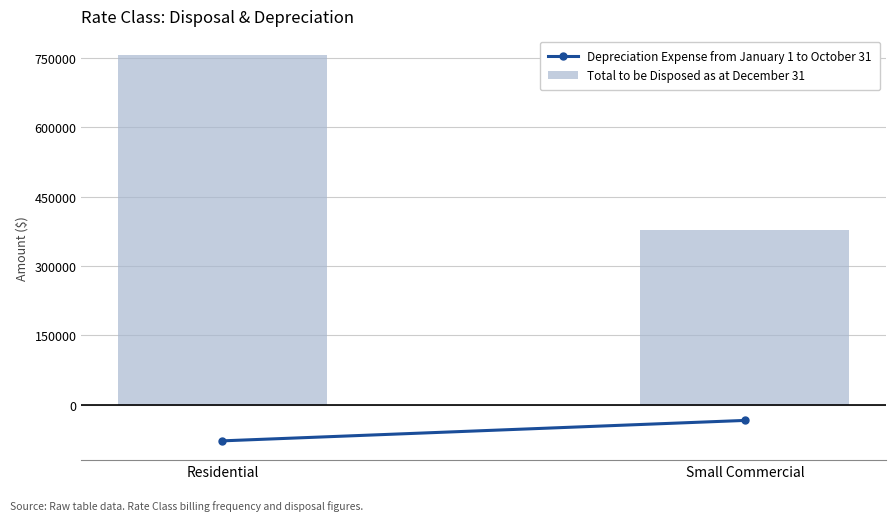

List the labels in order of value, smallest first.

Small Commercial, Residential